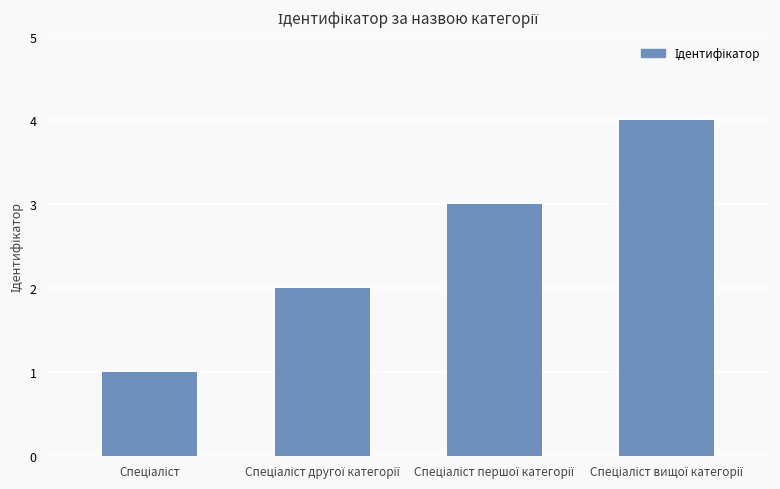

Does the chart contain stacked bars?

No